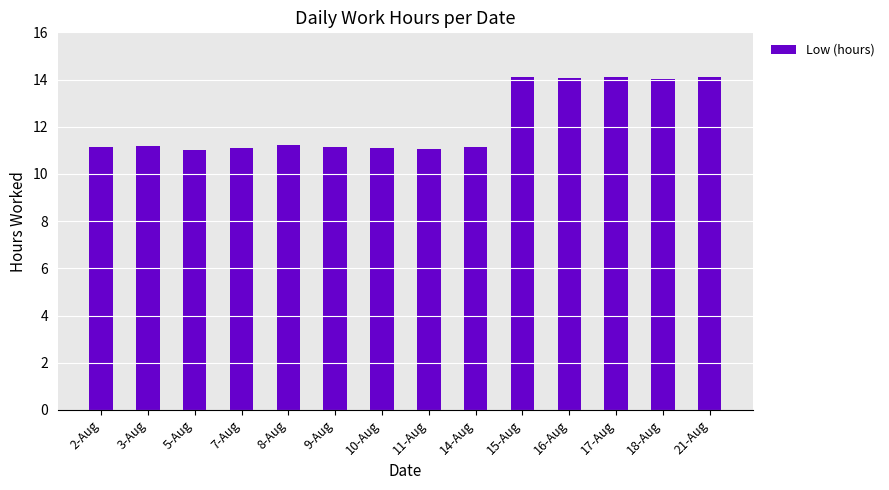

What is the greatest value displayed?

14.1